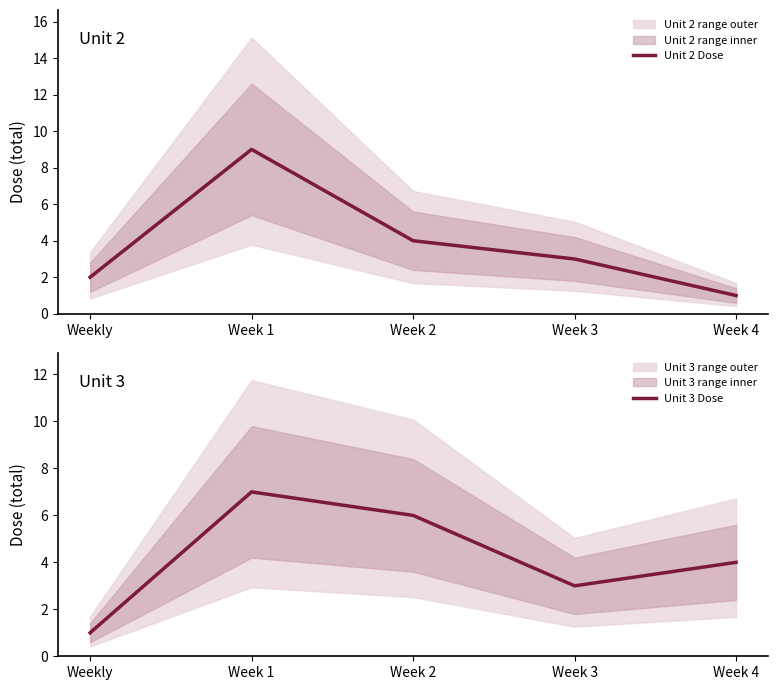

What is the label of the 4th point from the right?

Week 1